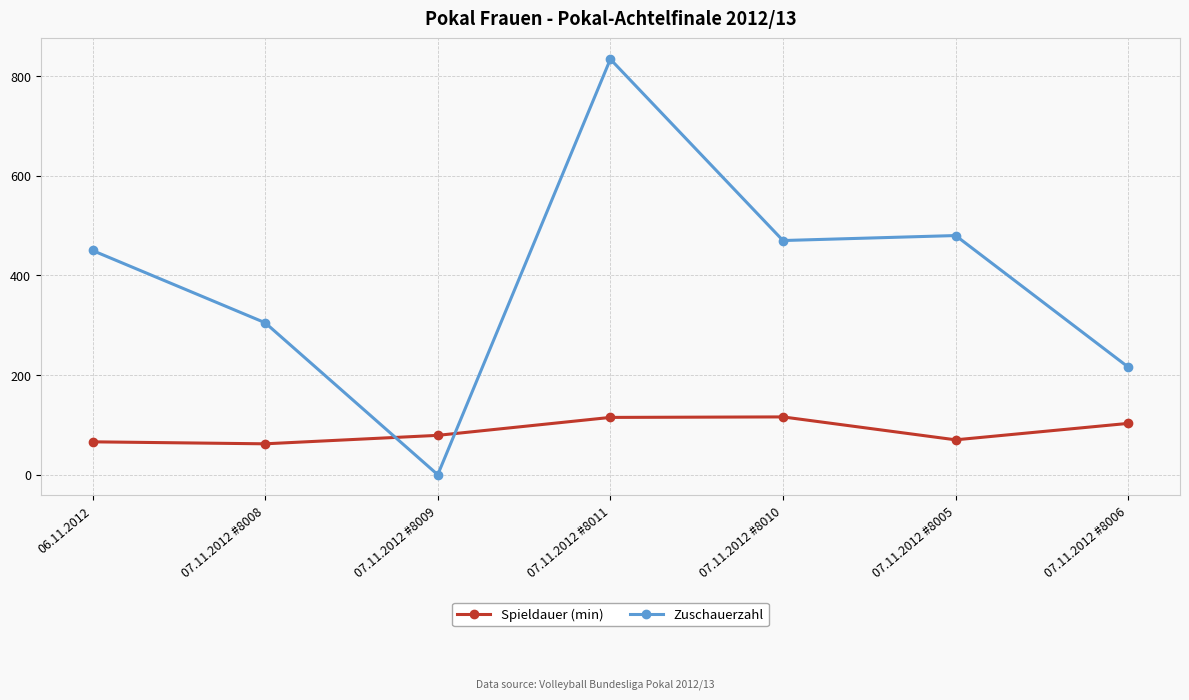

Which series has the largest range (max minus min)?

Zuschauerzahl